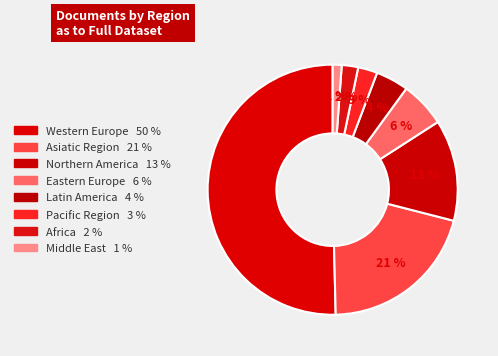

To the nearest percent, what is the difference between the largest and smallest slice percentages?

49%